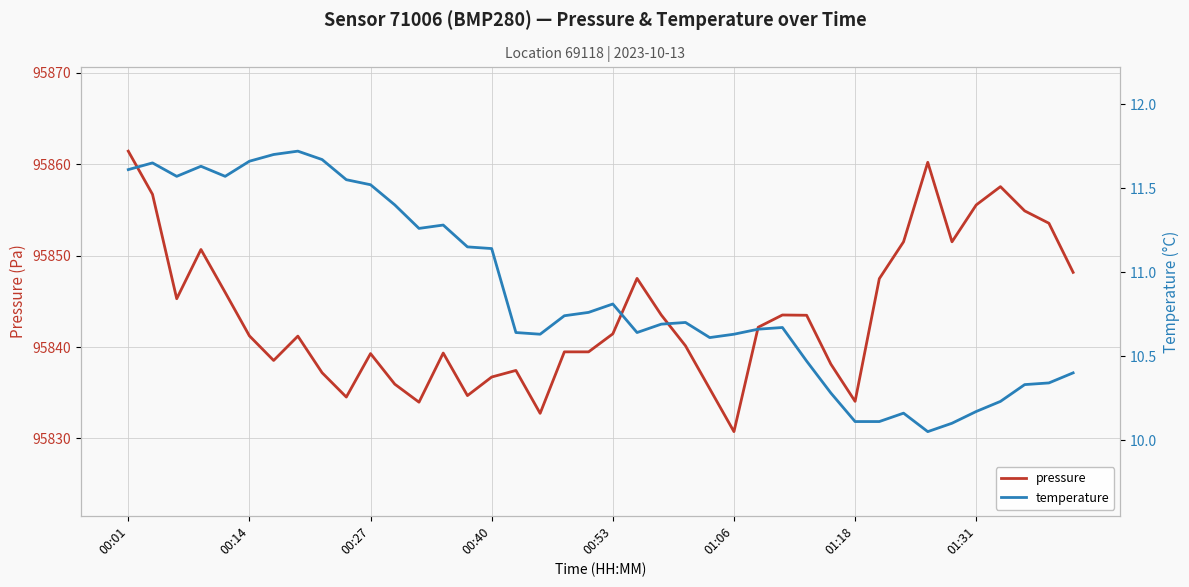

What is the total value across all series at 21?

95858.1